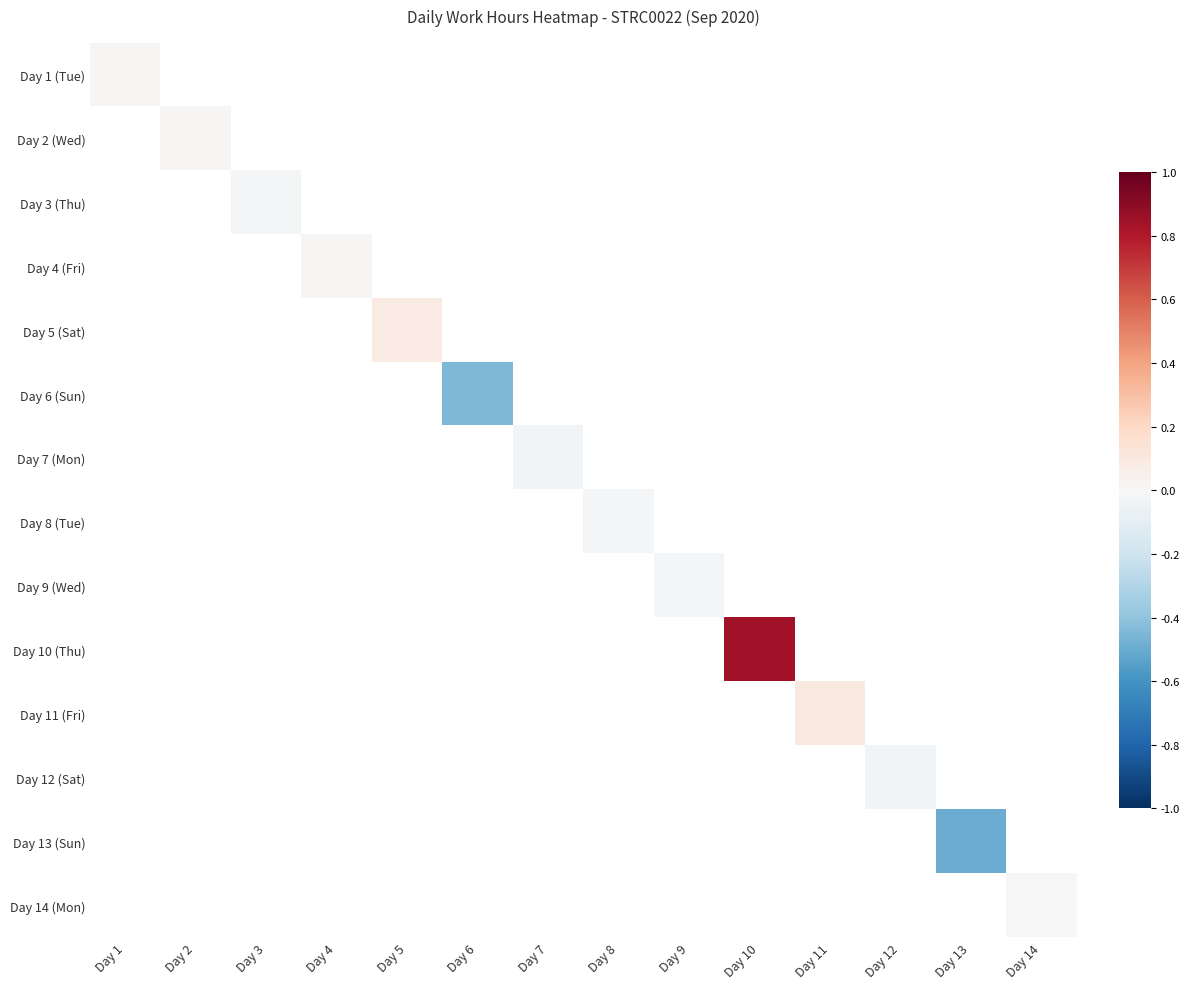

Which label corresponds to the largest value in the chart?

Day 10